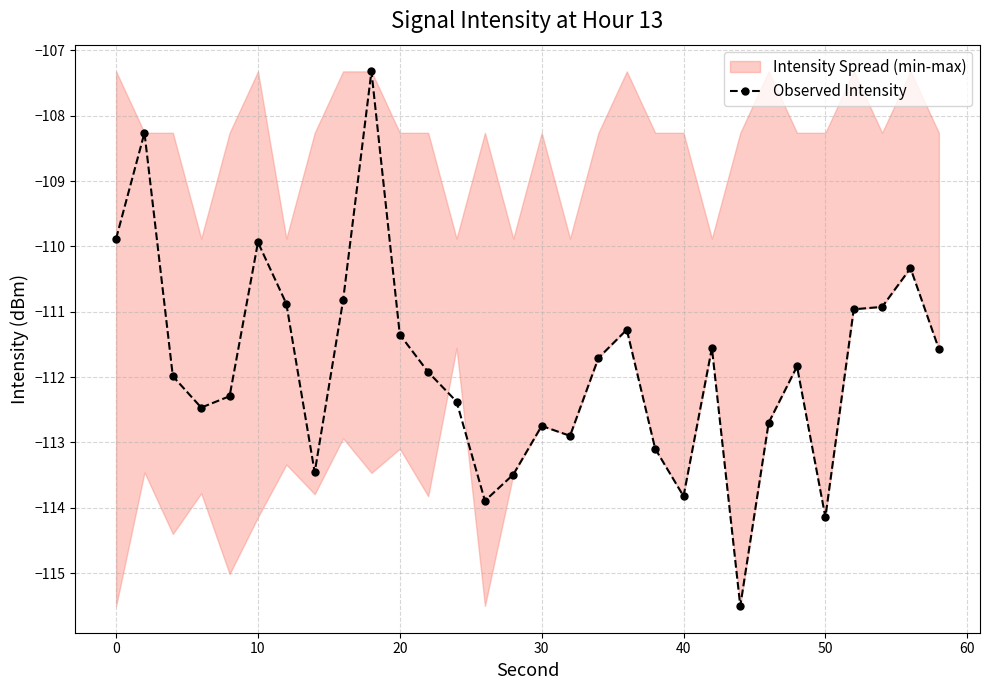

True or false: Observed Intensity has more than 0 interior local peaks.

True